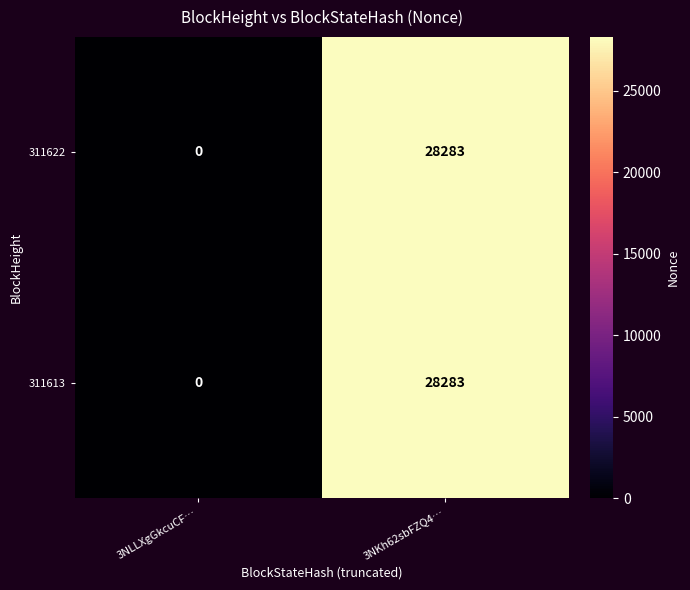

Rank the categories by 311622 value from highest to lowest.

3NKh62sbFZQ4…, 3NLLXgGkcuCF…